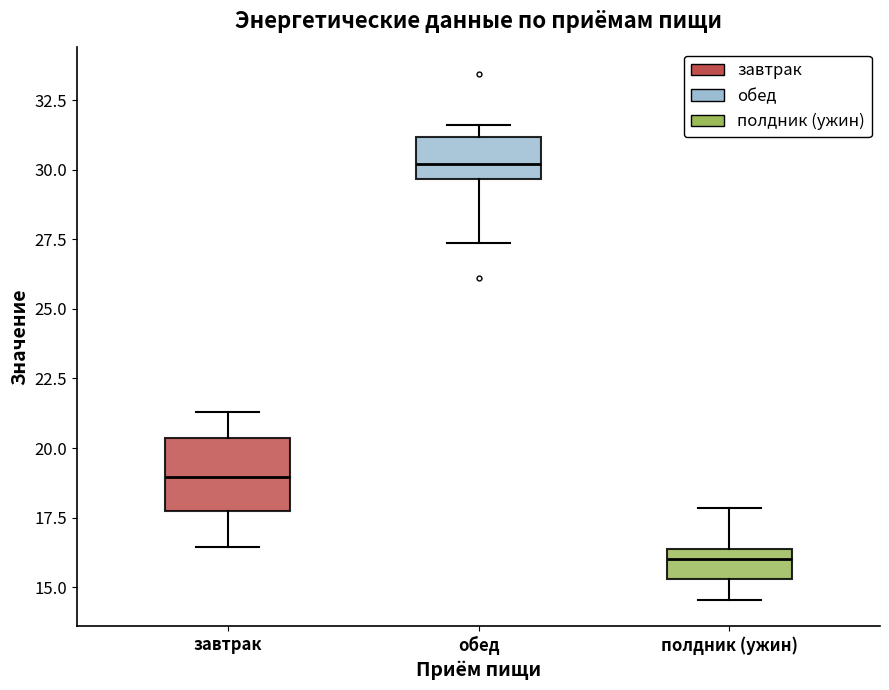

Which box has the lowest median line?

полдник (ужин)